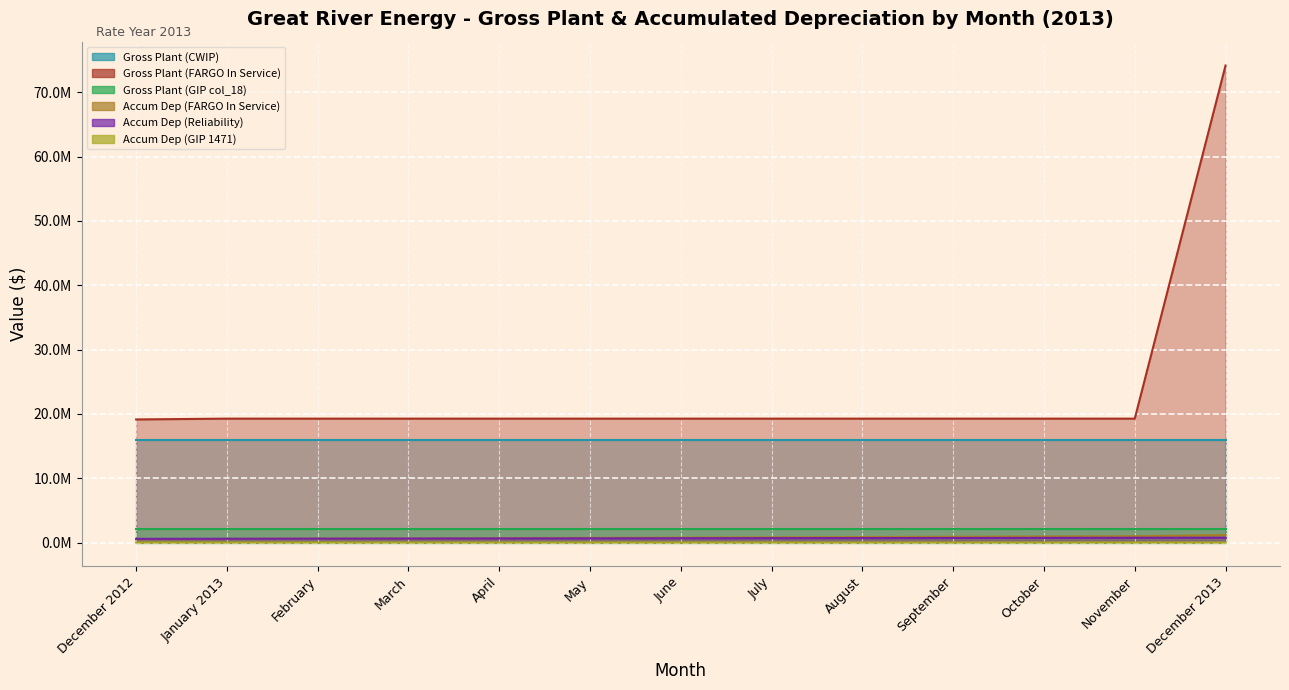

What value does the Gross Plant (FARGO In Service) series have at July?

19259933.7